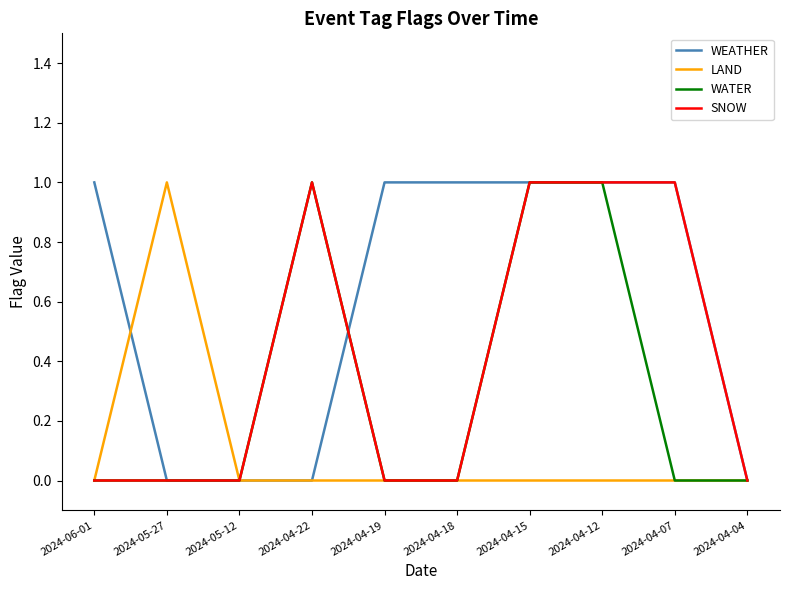

What position from the right is 2024-04-22?

7